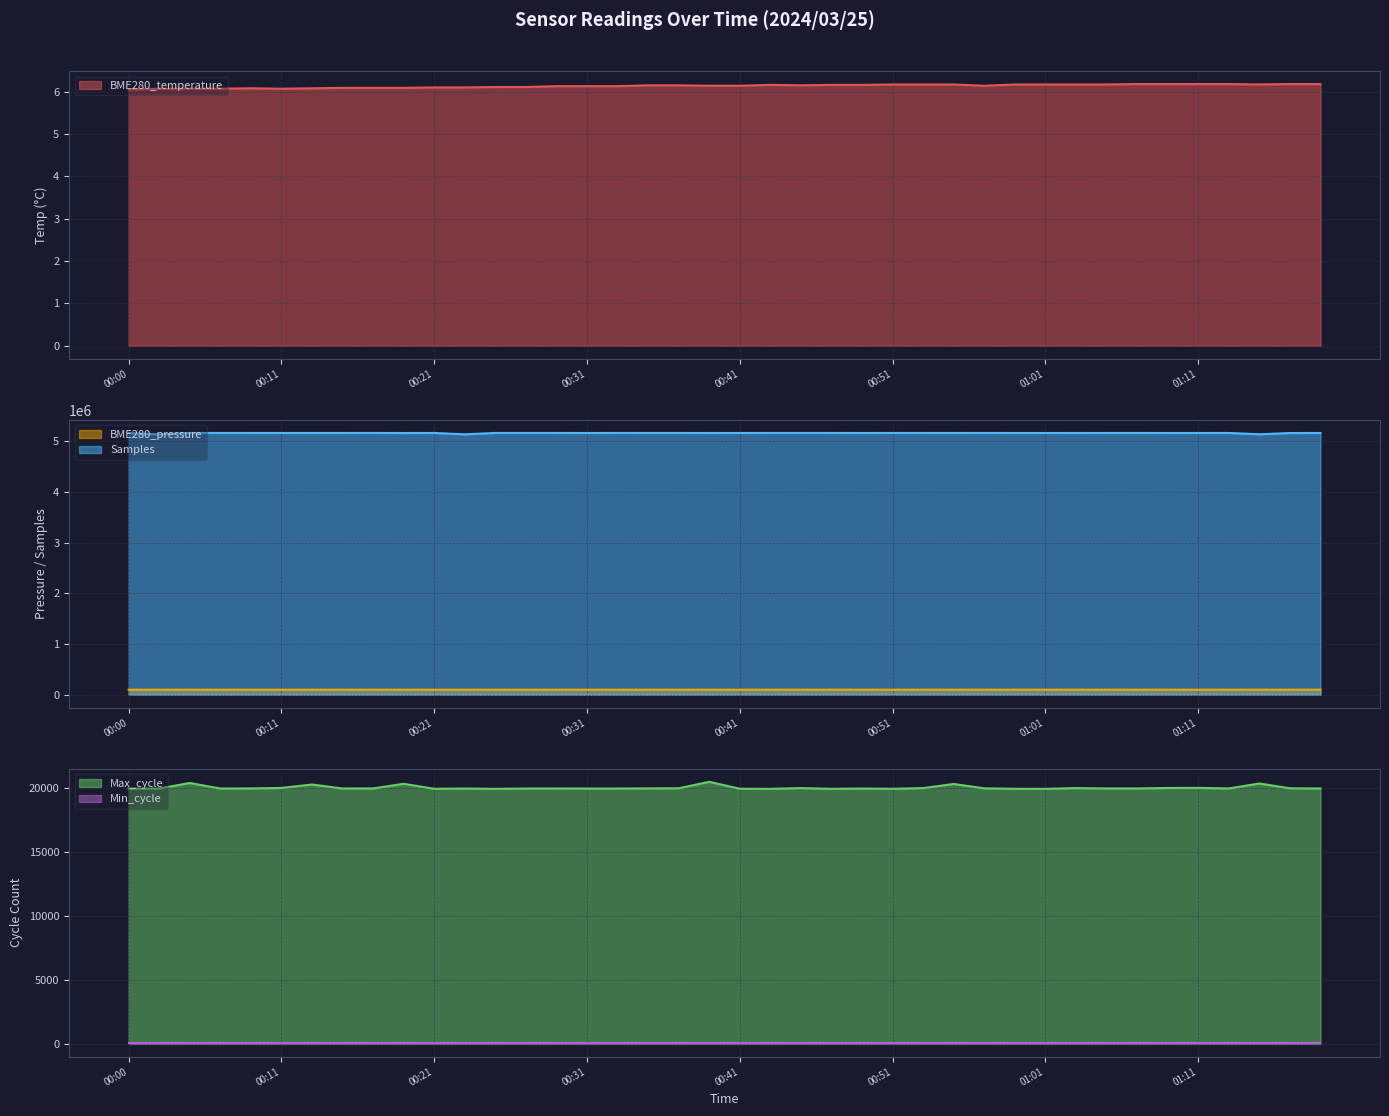

At how many categories does at least one series exceed 218979?

40